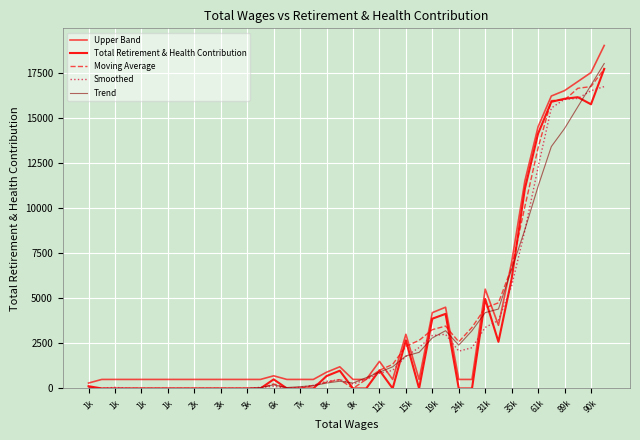

How many lines are shown in the chart?

5